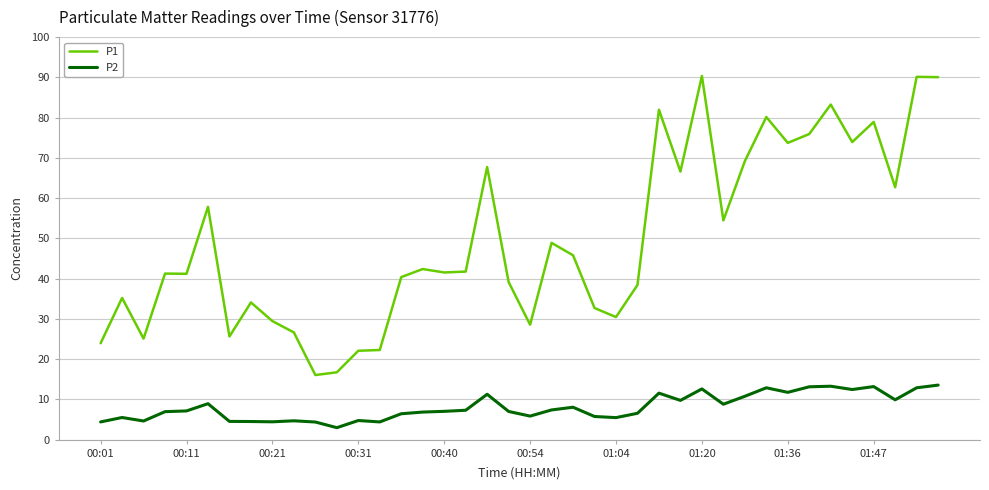

What is the difference between the maximum and minimum values in the P2 series?

10.6